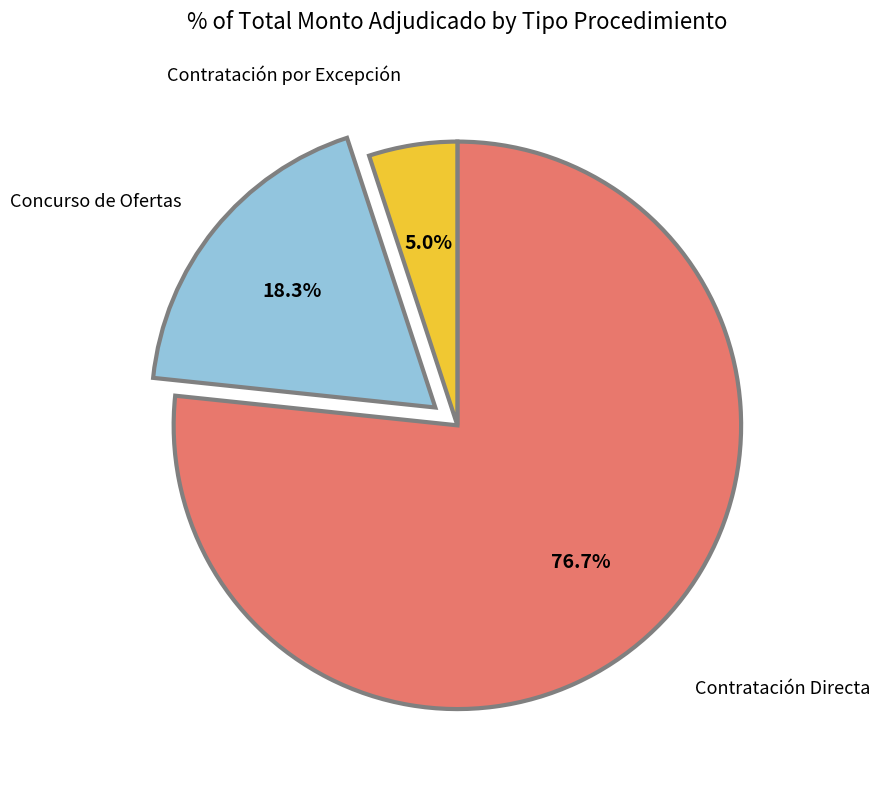

Is there a majority slice in this chart?

Yes